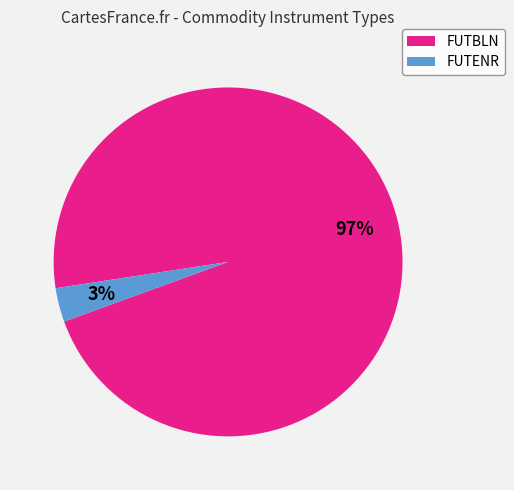

What is the largest slice in the pie chart?

FUTBLN